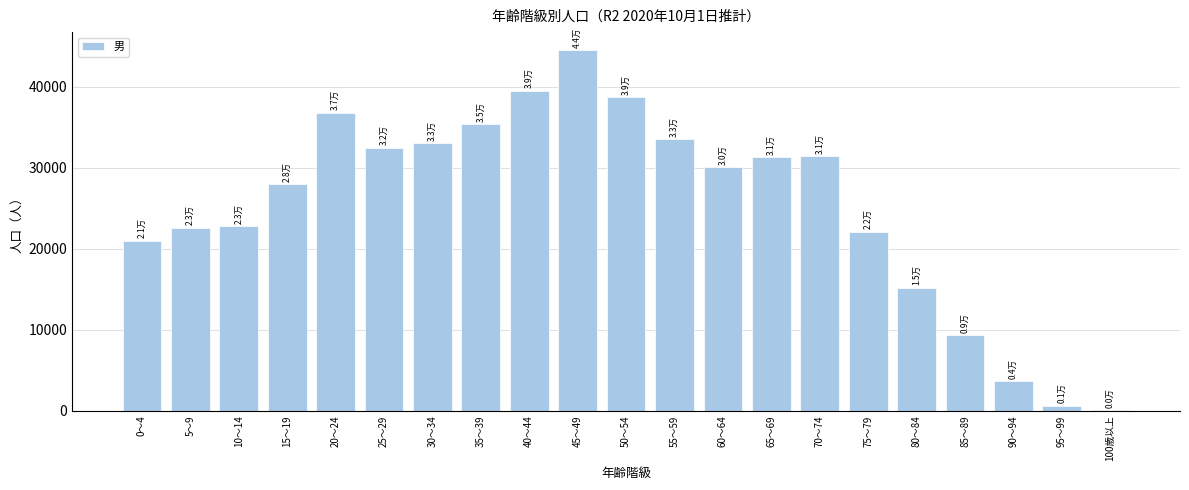

What is the sum of all values?

531617